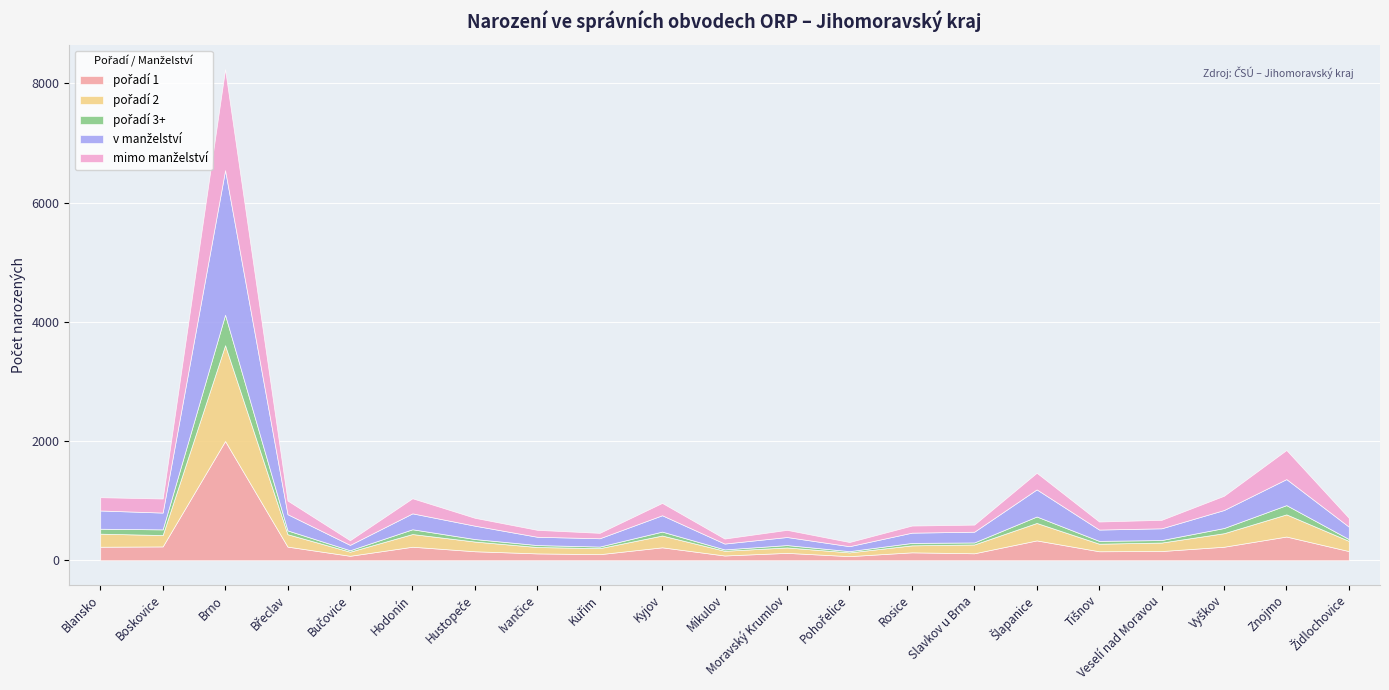

What are all the series names shown in the legend?

pořadí 1, pořadí 2, pořadí 3+, v manželství, mimo manželství